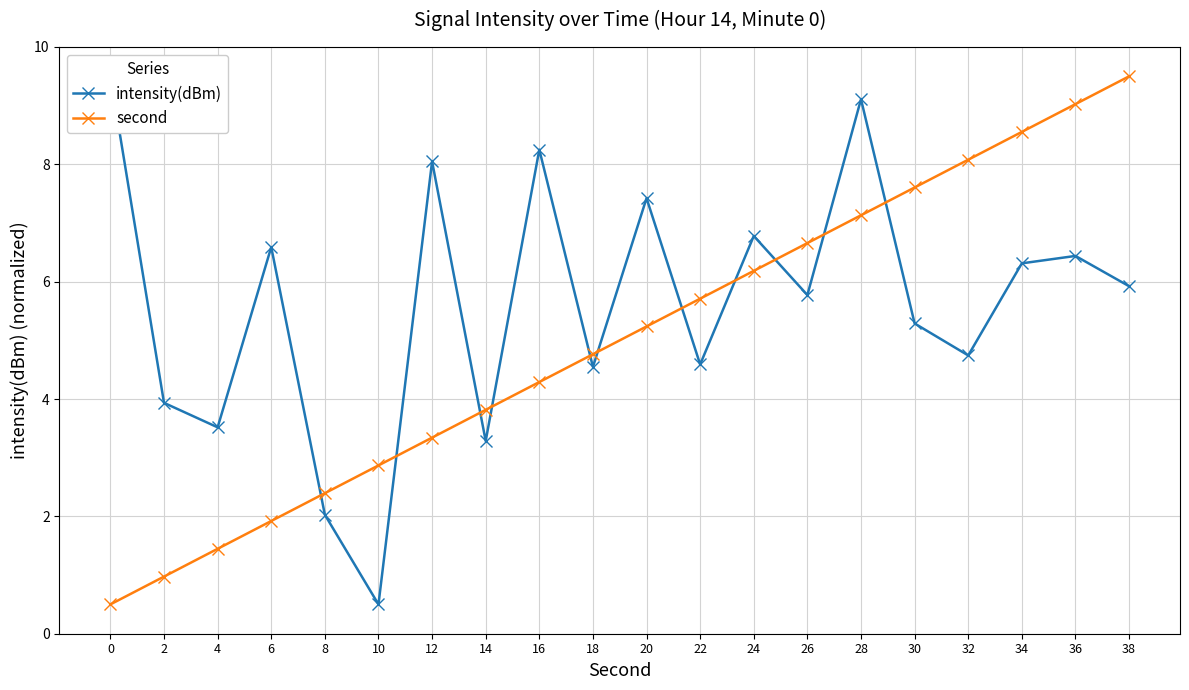

What is the sum of the intensity(dBm) values at 6 and 18?

11.1